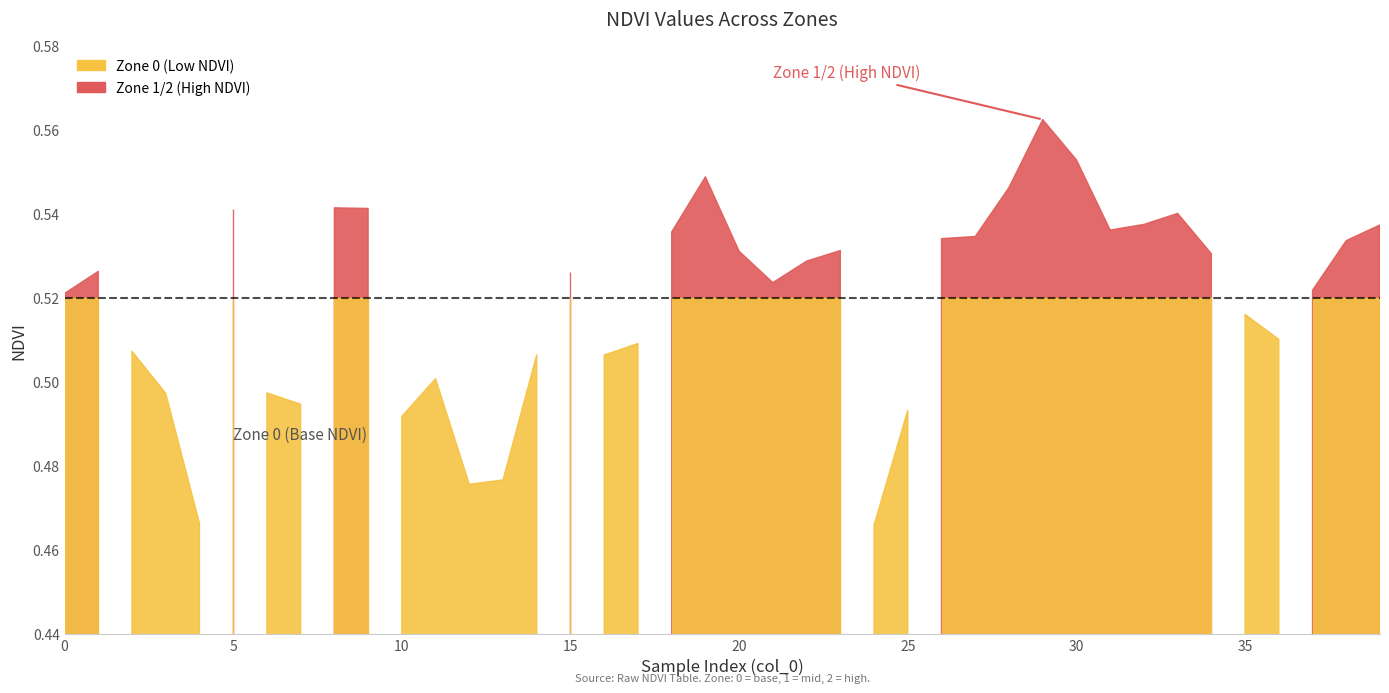

How many times do Zone and NDVI cross each other?

12